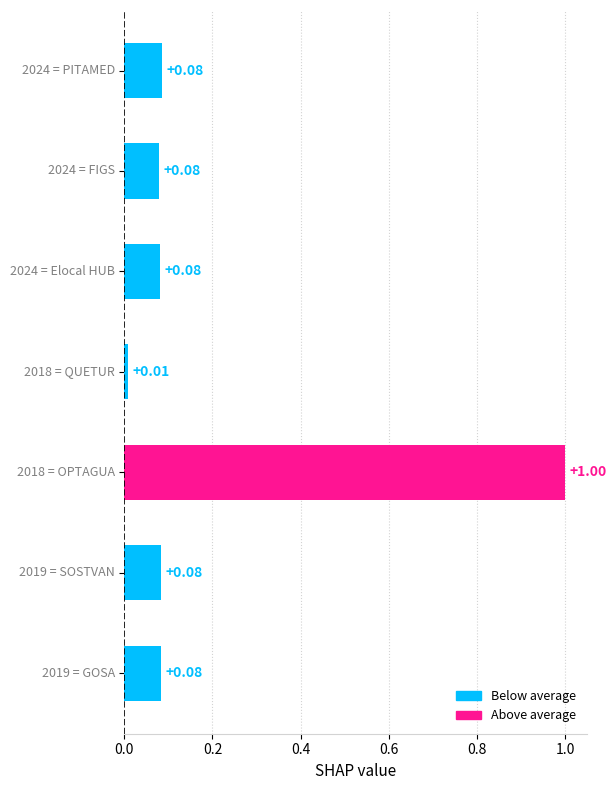

What is the sum of all values?

1.4